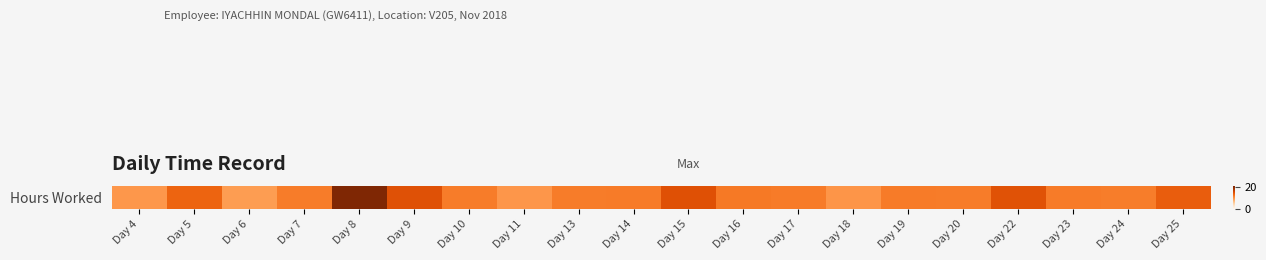

Approximately how many times larger is the value at Day 4 compared to Day 7?

0.8